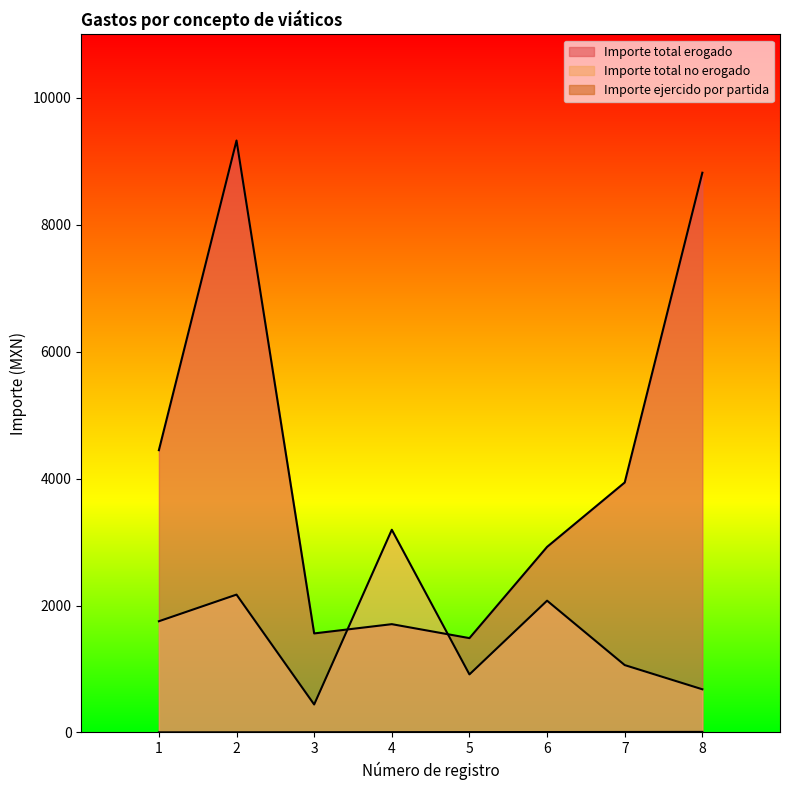

True or false: Importe total erogado and Importe ejercido por partida intersect in this chart.

False